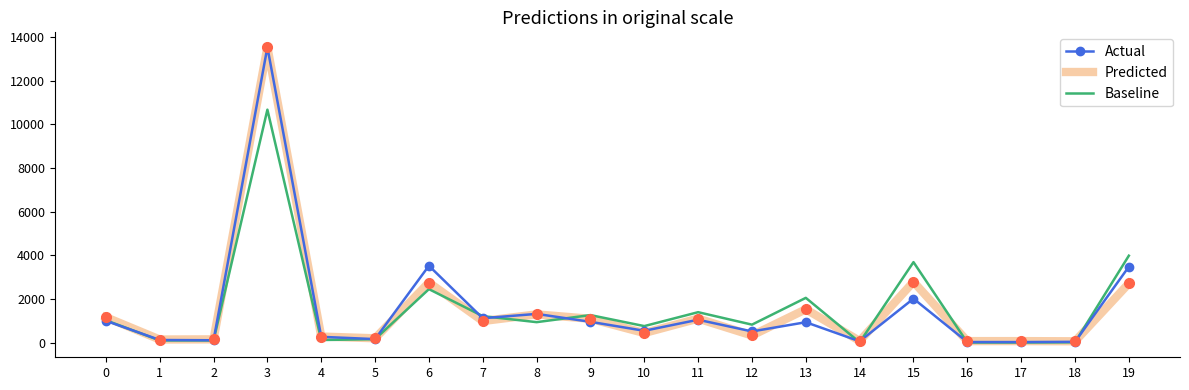

After their last crossing, which series has the higher values: Actual or Predicted?

Actual